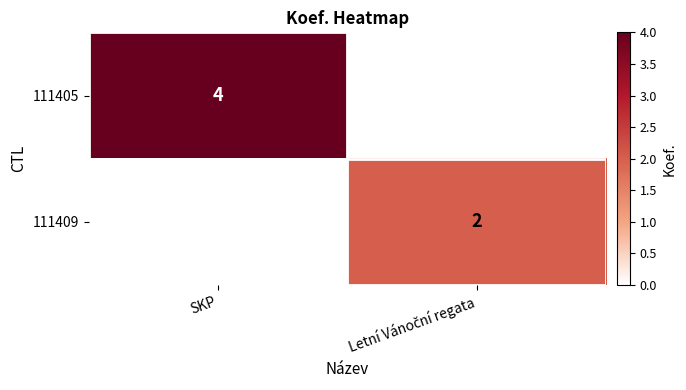

Is it true that 111405 equals 6 at SKP?

False